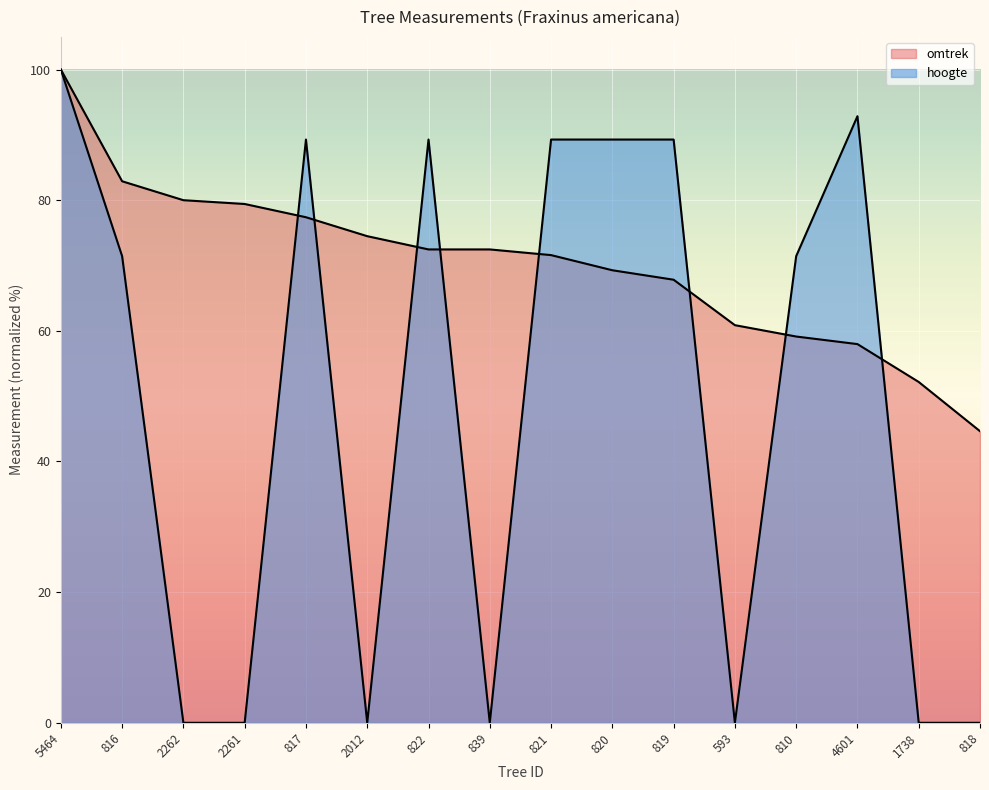

What are all the series names shown in the legend?

omtrek, hoogte